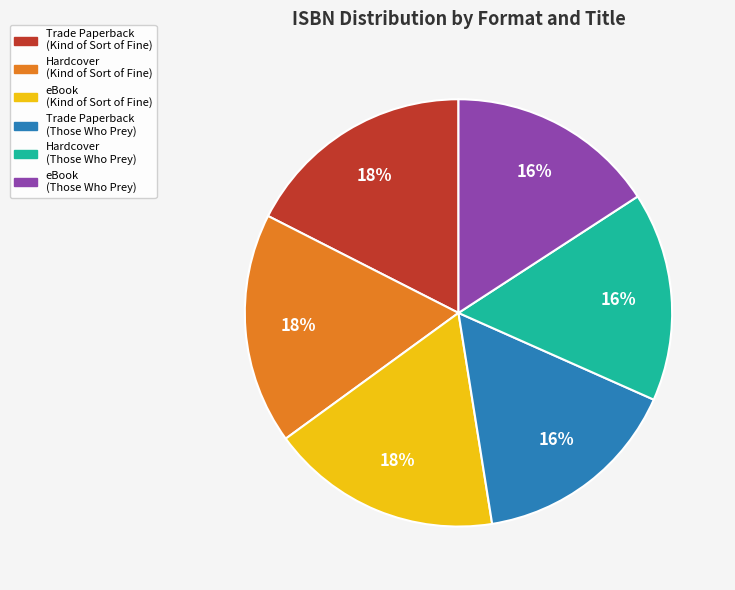

How many segments does this pie chart have?

6